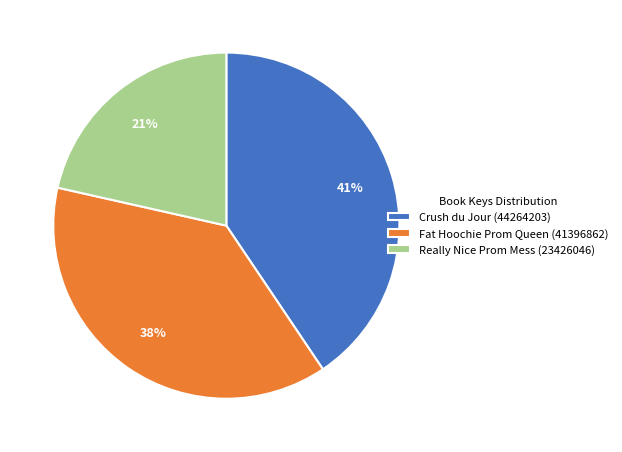

Is it true that Fat Hoochie Prom Queen (41396862) is 31% of the pie?

False